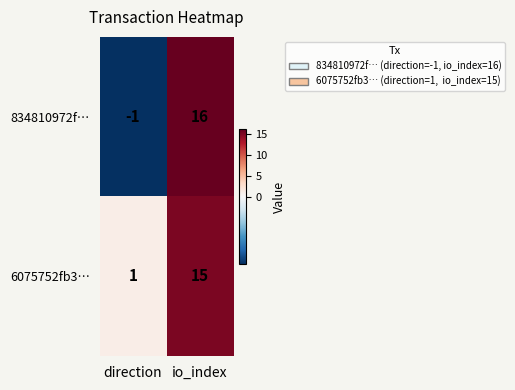

What is the difference between the maximum and minimum values in the 834810972f… series?

17